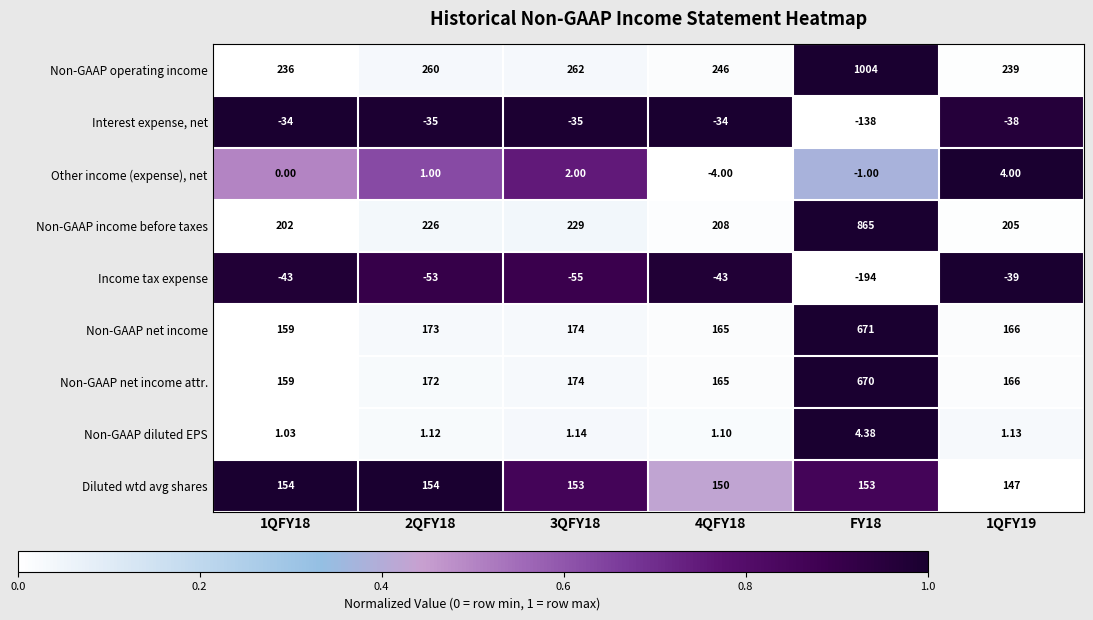

Which series has the widest spread of values?

Non-GAAP operating income